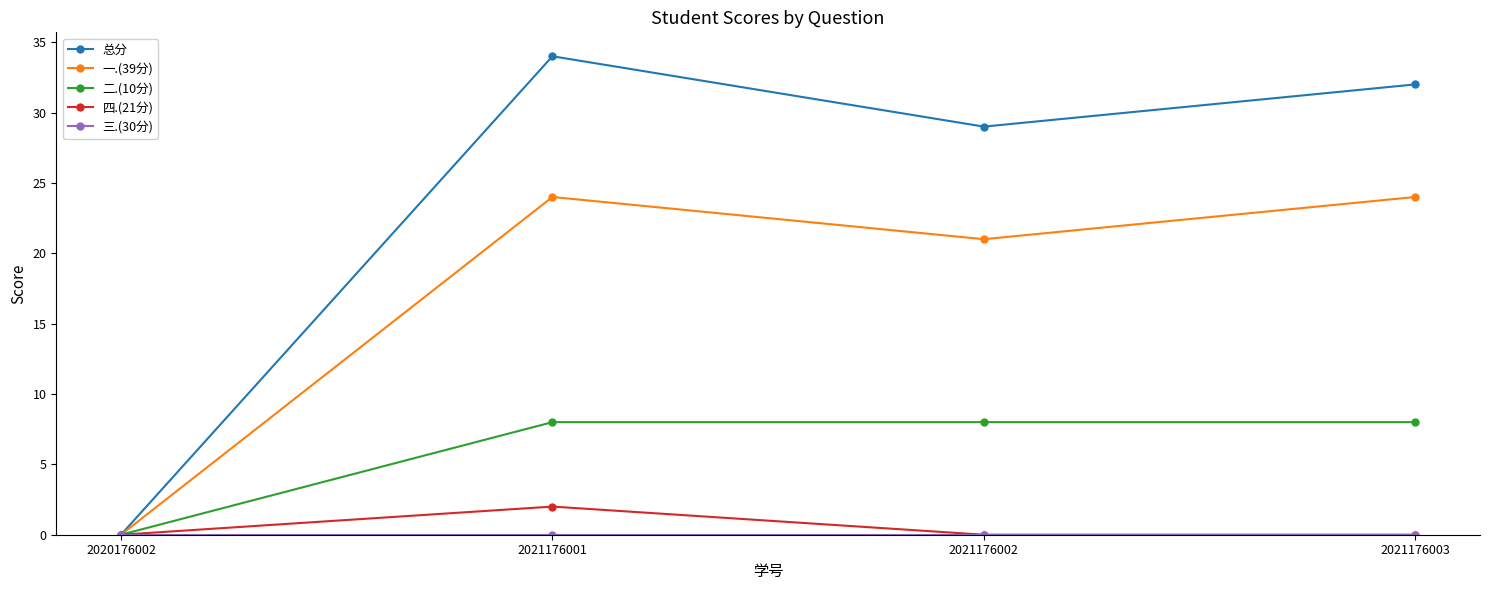

The 一.(39分) series shows 21 at 2021176002. True or false?

True